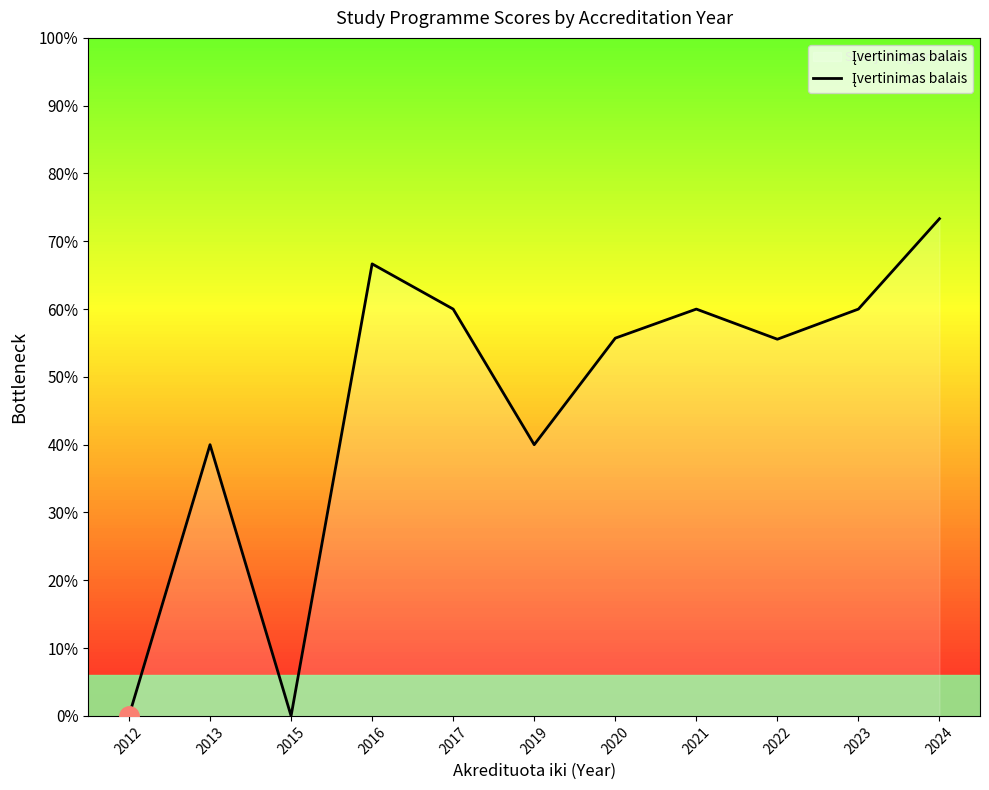

At which category does the data reach its first local peak?

2013